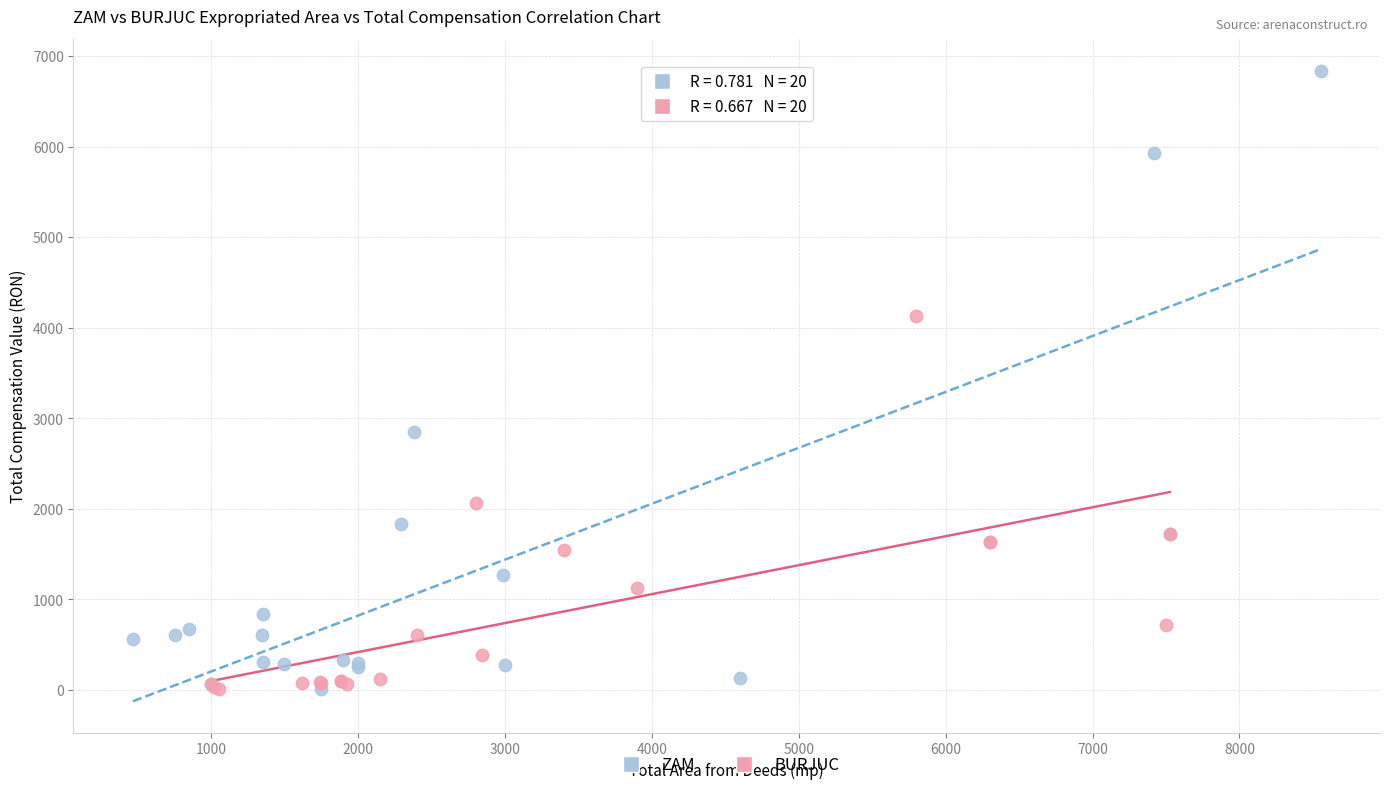

Which series reaches the maximum Y coordinate?

ZAM